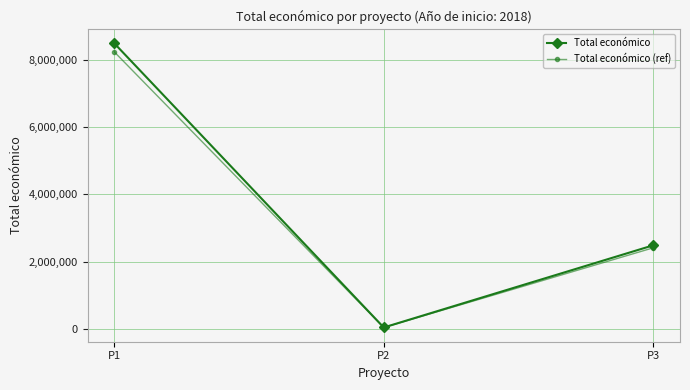

Reading right to left, extract all data points from this chart.

Total económico: 2483714.0	42845.0	8484999.0
Total económico (ref): 2409202.6	41559.7	8230449.0